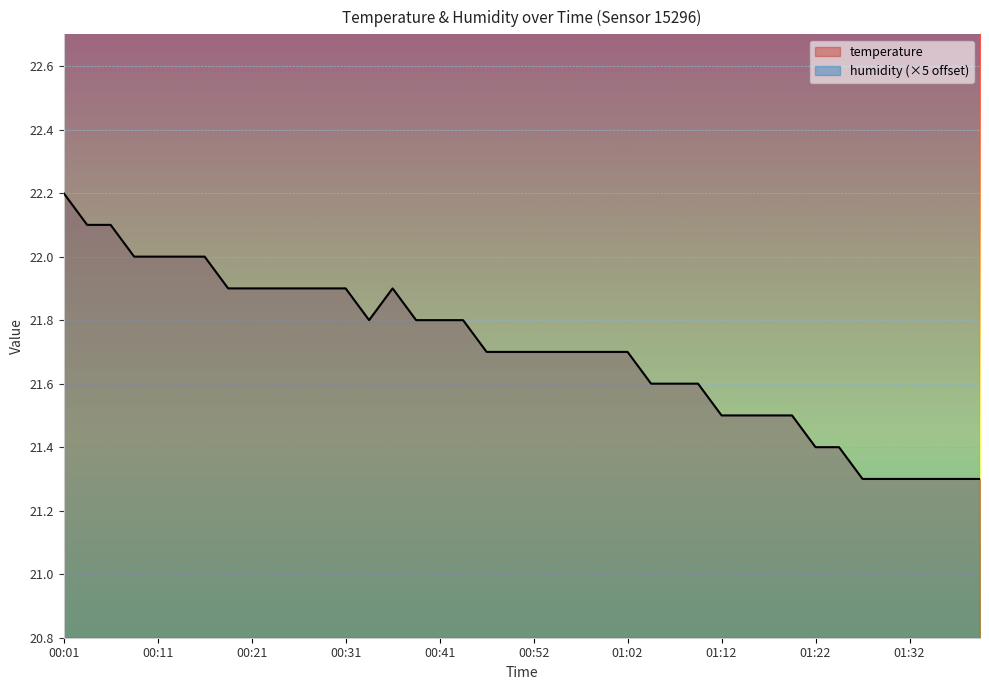

List the labels in order of value, smallest first.

01:27, 01:30, 01:32, 01:35, 01:38, 01:40, 01:22, 01:25, 01:12, 01:15, 01:17, 01:20, 01:05, 01:07, 01:10, 00:46, 00:49, 00:52, 00:55, 00:57, 01:00, 01:02, 00:34, 00:39, 00:41, 00:44, 00:19, 00:21, 00:24, 00:26, 00:29, 00:31, 00:36, 00:09, 00:11, 00:14, 00:16, 00:04, 00:06, 00:01